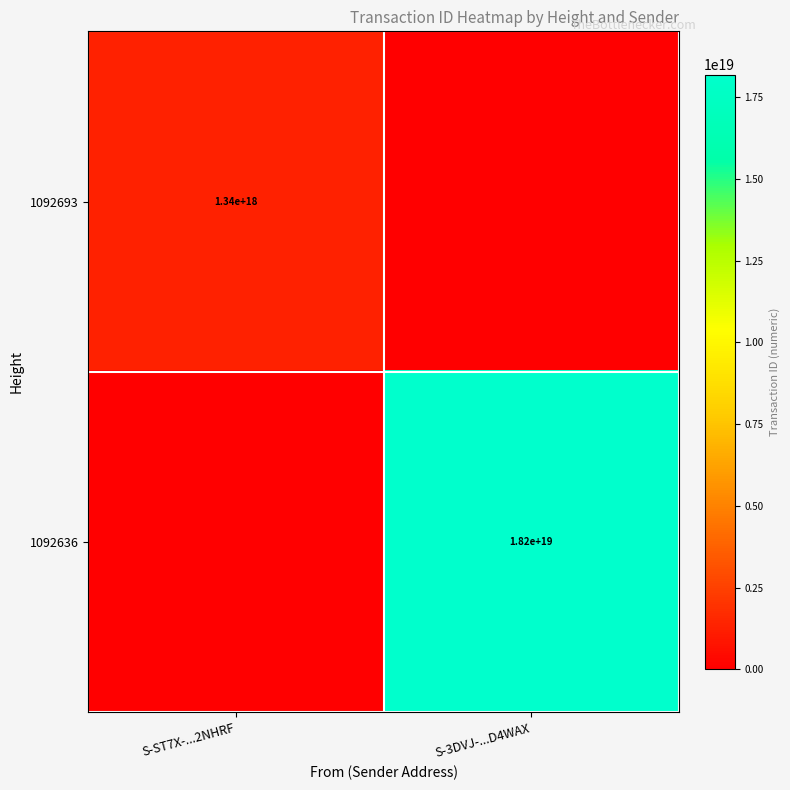

At which category is the sum across all series the highest?

S-3DVJ-...D4WAX